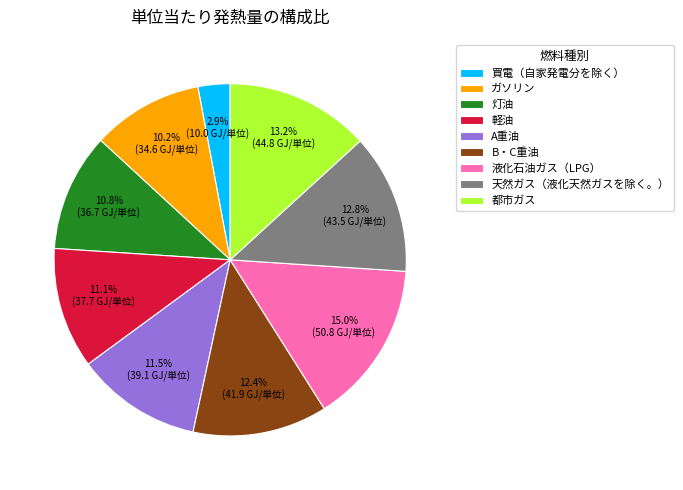

Do 買電（自家発電分を除く） and 液化石油ガス（LPG） together represent more than half of the pie?

No